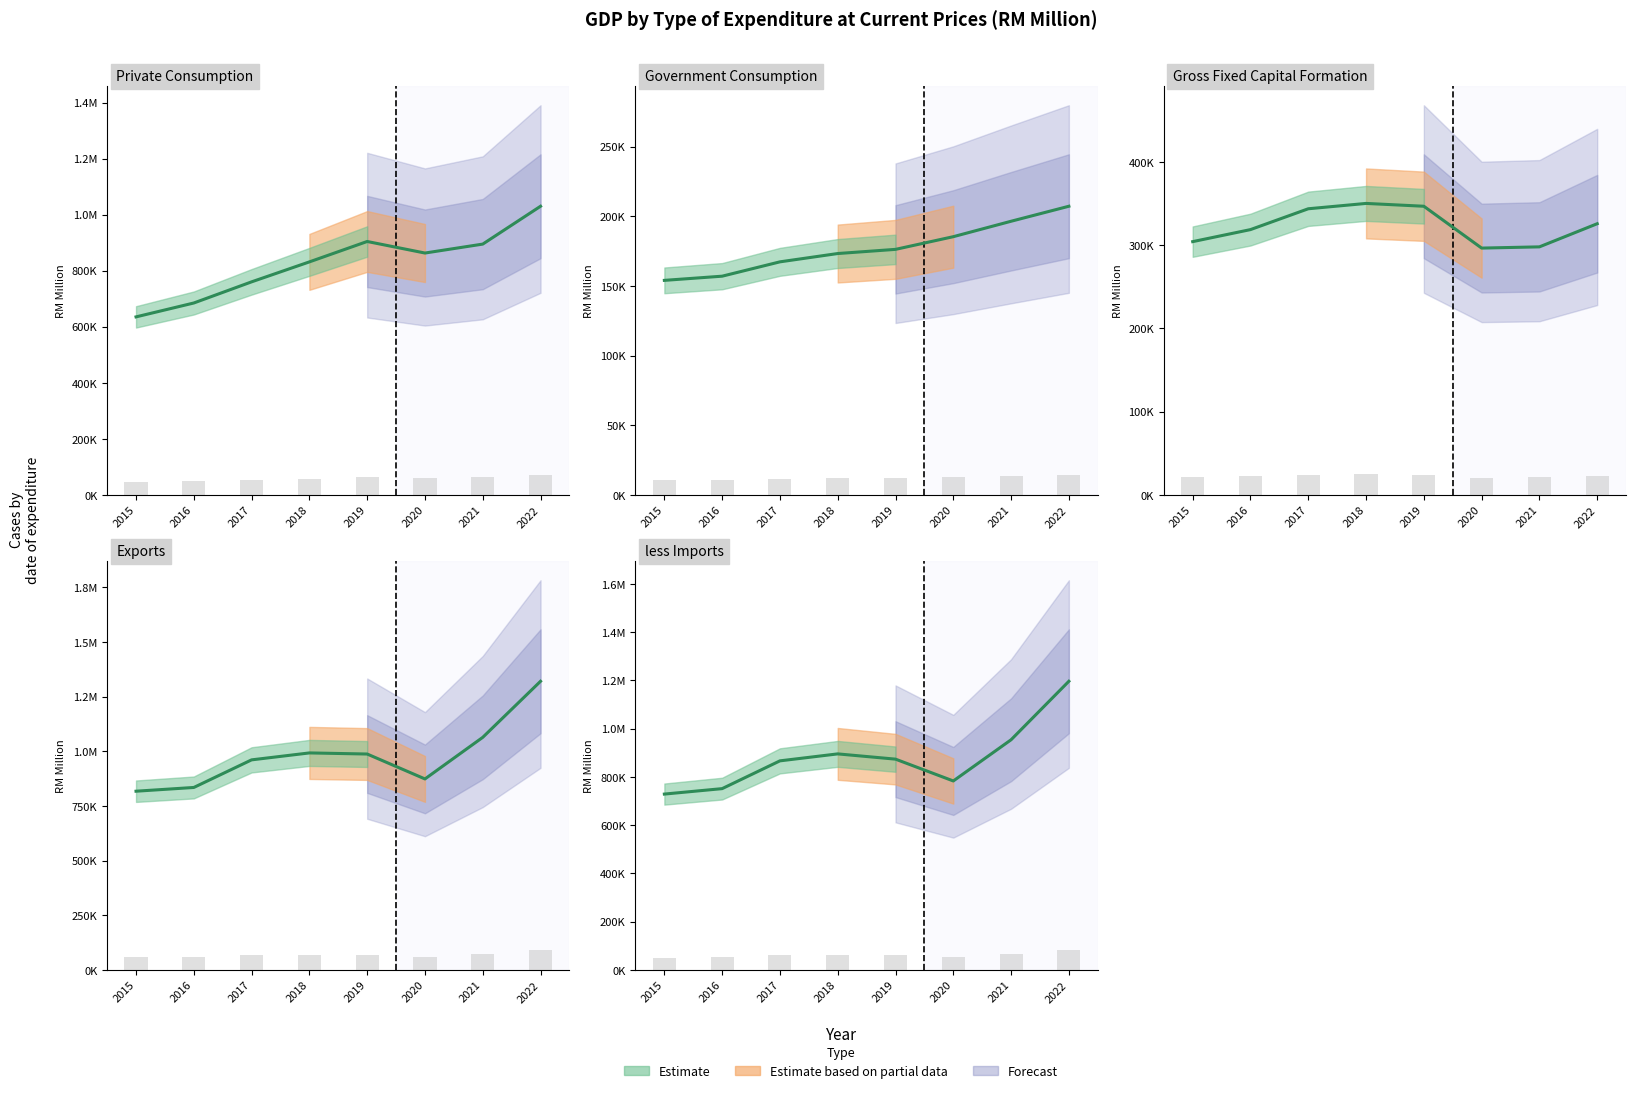

Rank the series at 2017 from lowest to highest value.

Government Consumption, Gross Fixed Capital Formation, Private Consumption, less Imports, Exports